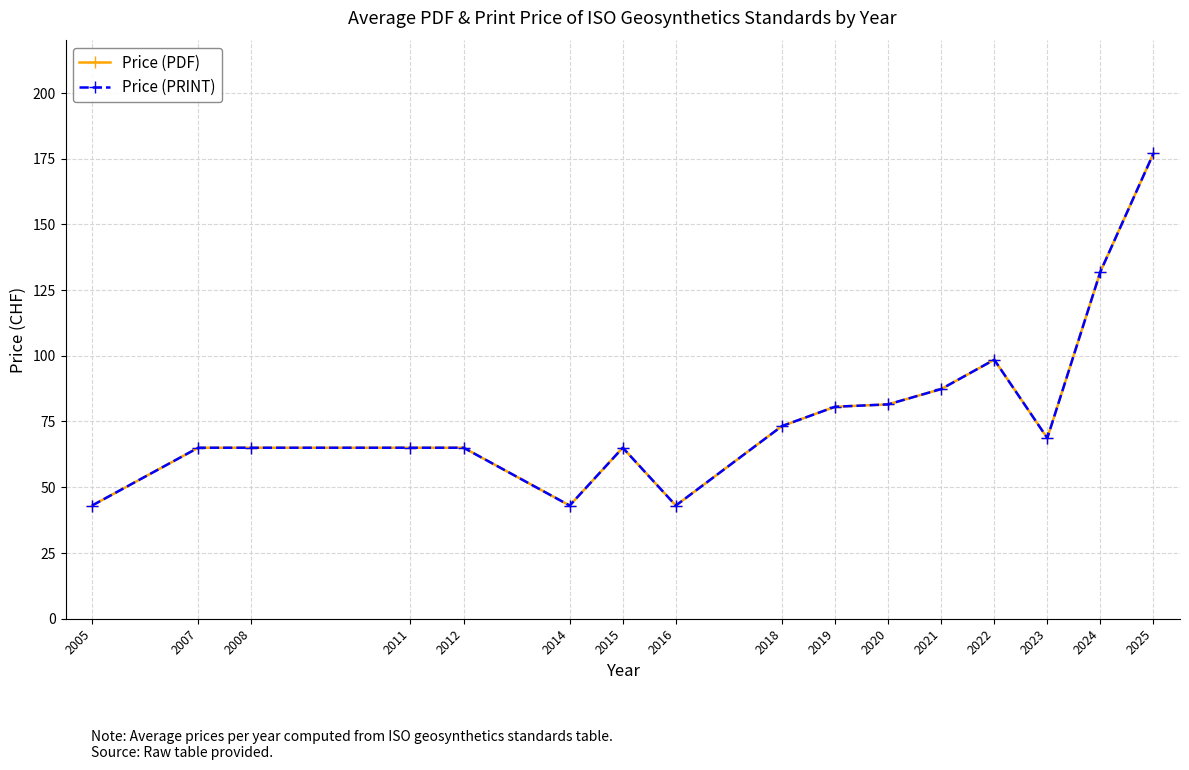

Between 2005 and 2019, which series saw the biggest shift?

Price (PDF)